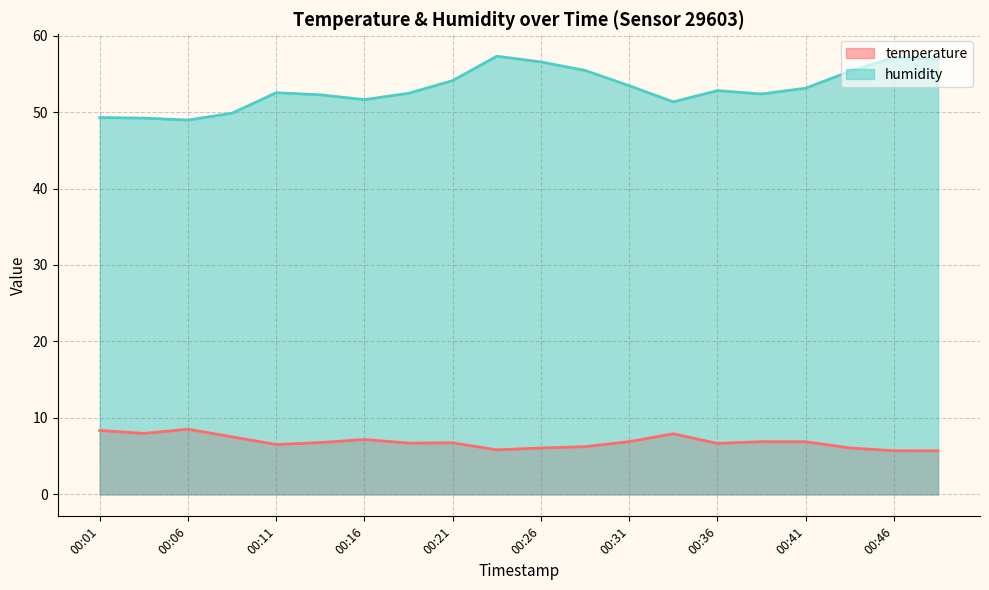

What is the difference between the second highest and minimum values in the humidity series?

8.2